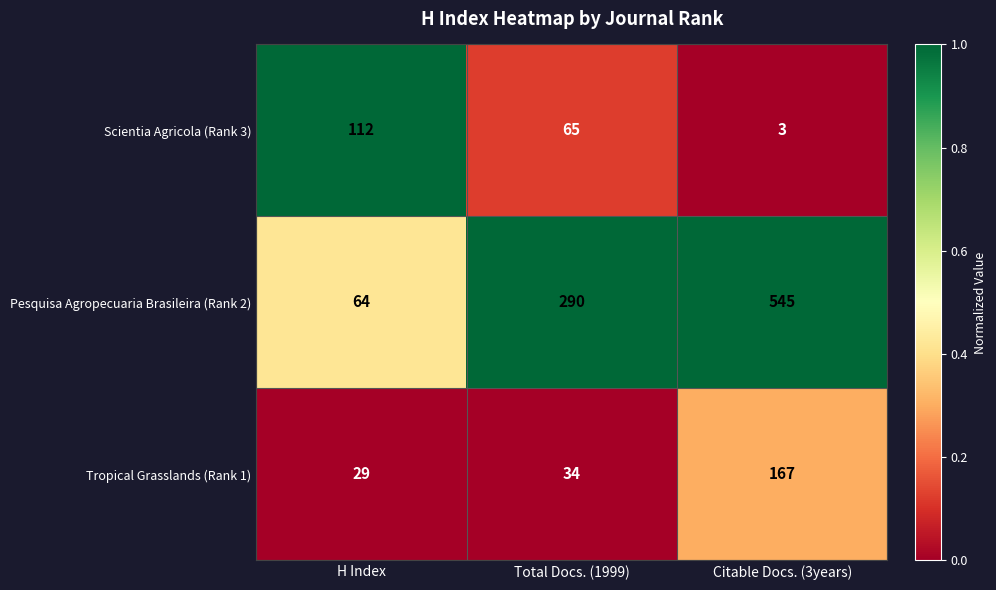

Which series changed the most between Total Docs. (1999) and Citable Docs. (3years)?

Pesquisa Agropecuaria Brasileira (Rank 2)